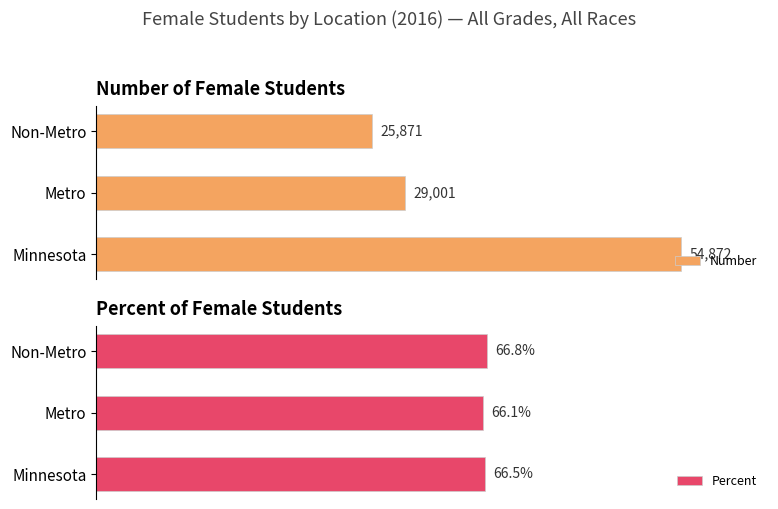

What are all the series names shown in the legend?

Number, Percent